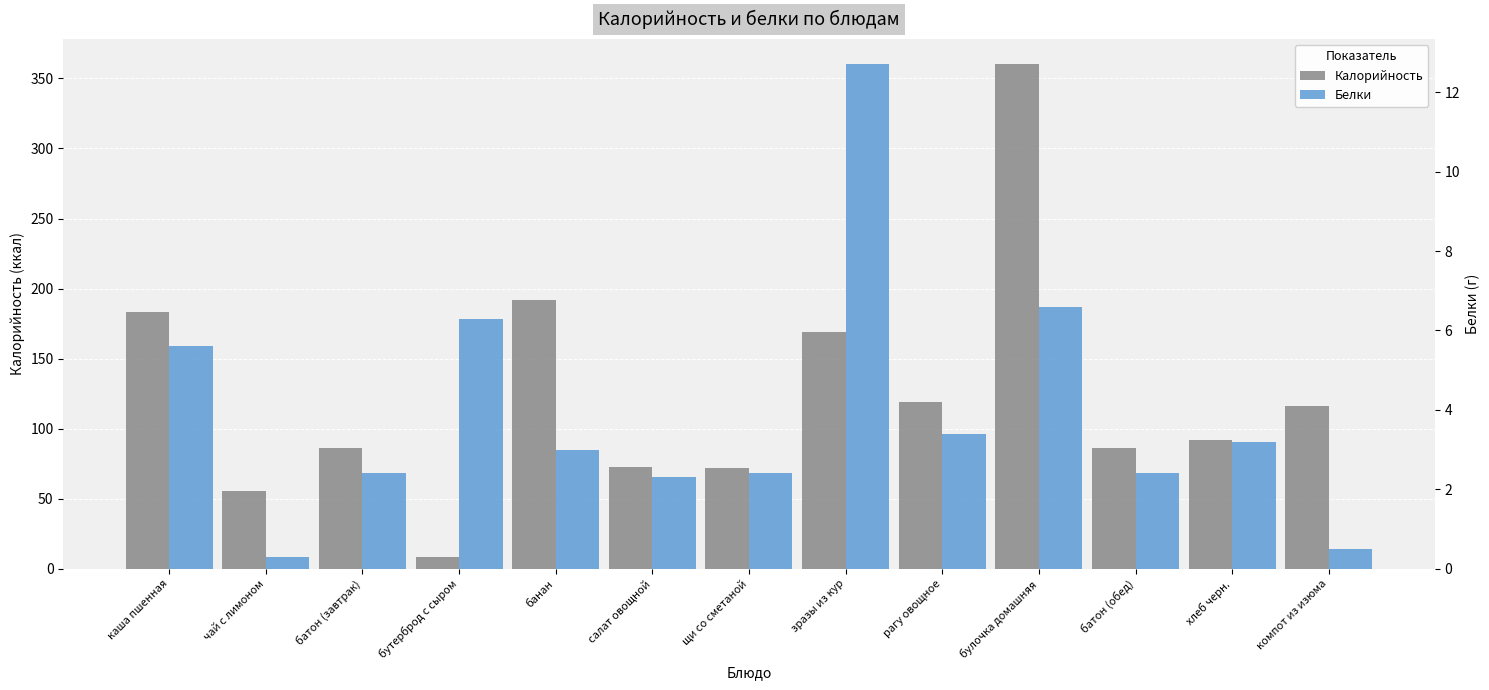

List the labels in order of Калорийность value, smallest first.

бутерброд с сыром, чай с лимоном, щи со сметаной, салат овощной, батон (завтрак), батон (обед), хлеб черн., компот из изюма, рагу овощное, зразы из кур, каша пшенная, банан, булочка домашняя